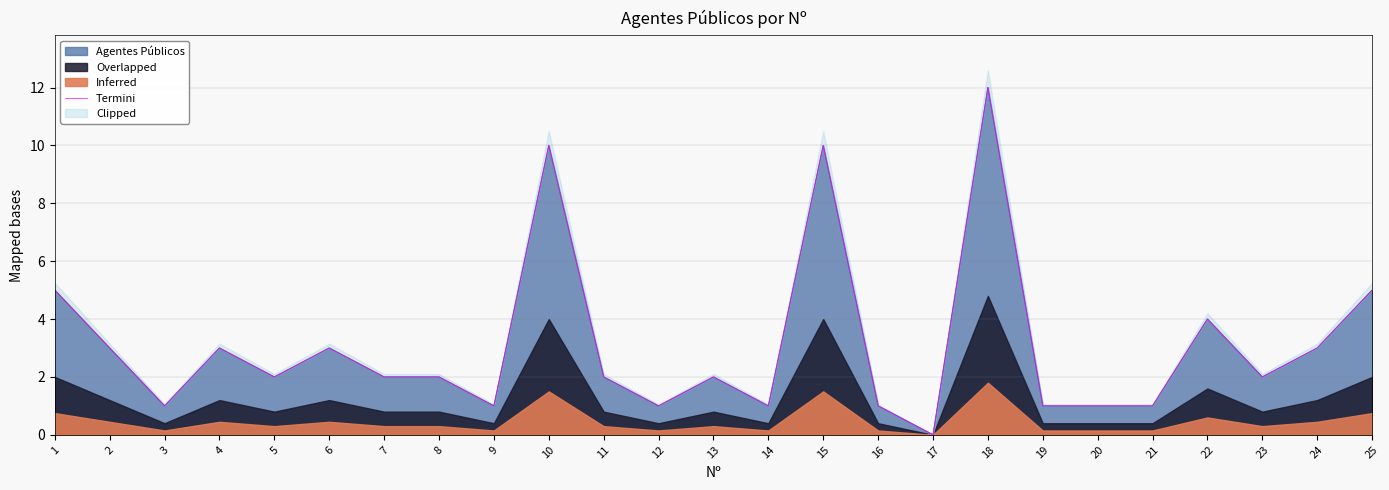

At which label does the data first exceed 2?

1